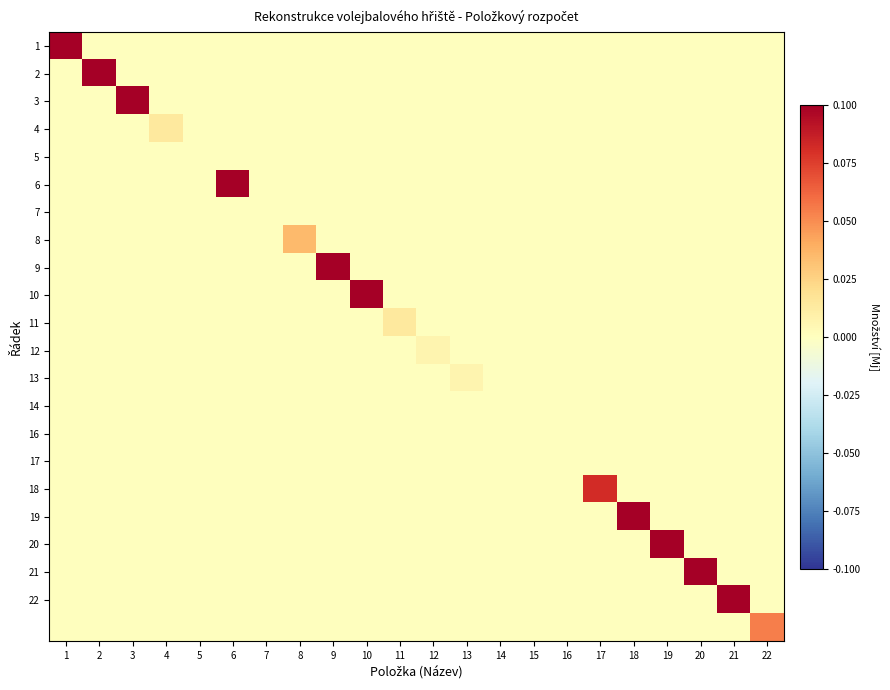

Which has a higher value, 1 or 11?

1